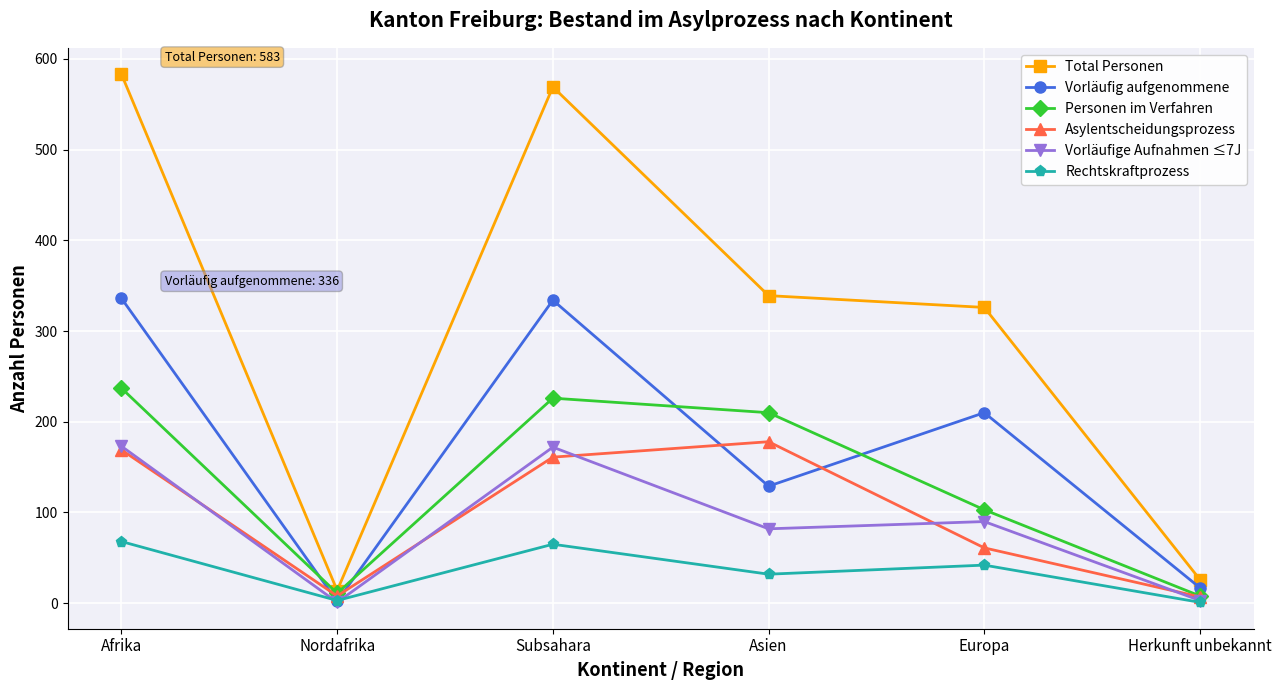

Where is the first local maximum for Total Personen?

Subsahara